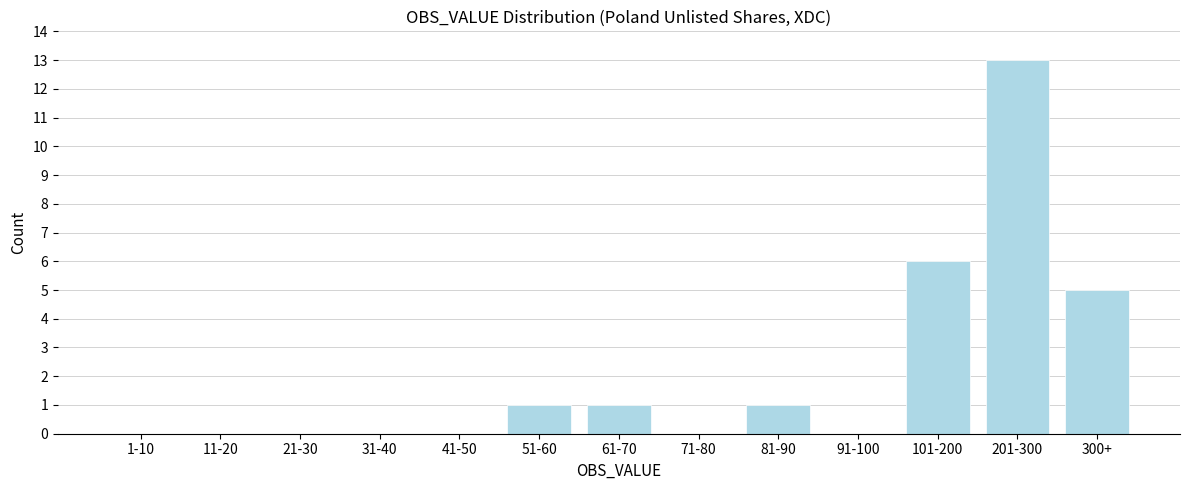

Reading right to left, list all the values displayed in this chart.

300+=5	201-300=13	101-200=6	91-100=0	81-90=1	71-80=0	61-70=1	51-60=1	41-50=0	31-40=0	21-30=0	11-20=0	1-10=0